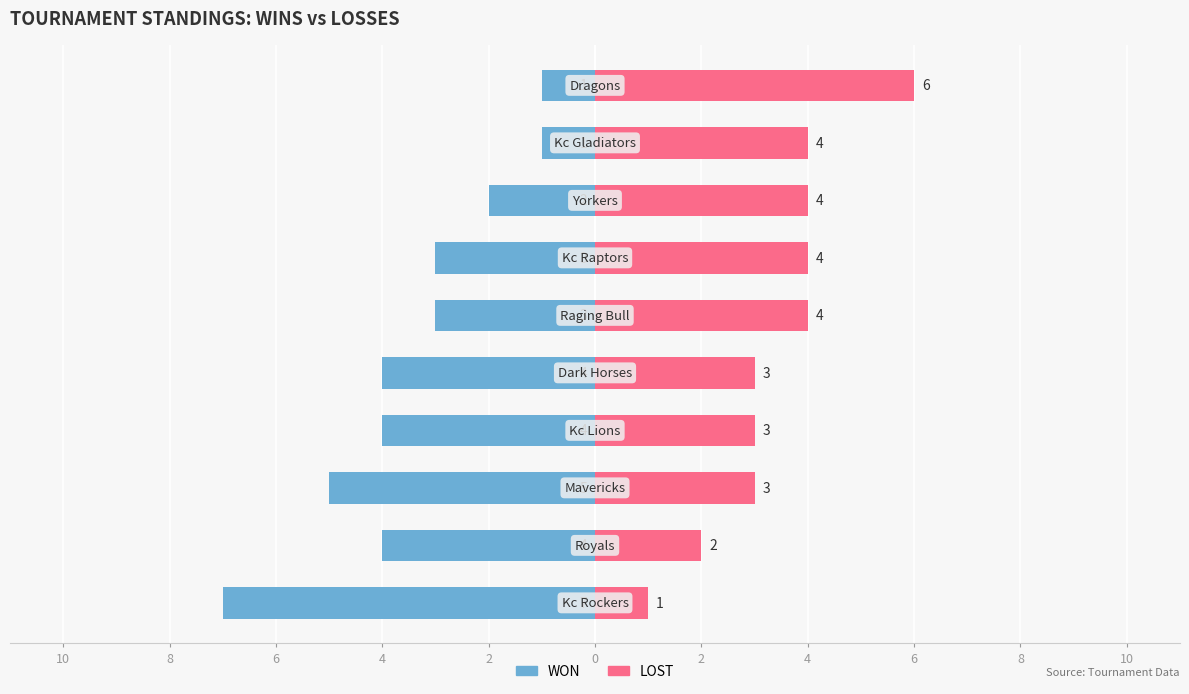

Reading left to right, extract all data points from this chart.

WON: 10=-7	8=-4	6=-5	4=-4	2=-4	0=-3	2=-3	4=-2	6=-1	8=-1
LOST: 10=1	8=2	6=3	4=3	2=3	0=4	2=4	4=4	6=4	8=6